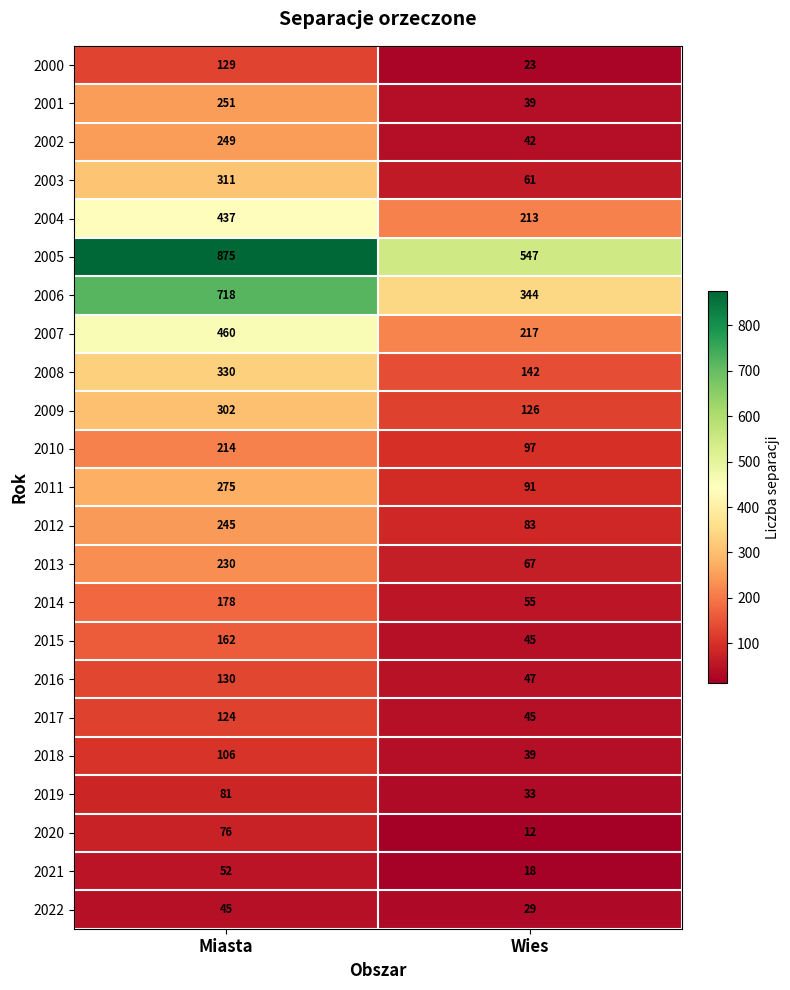

True or false: 2014 has a value of 55 at Wies.

True